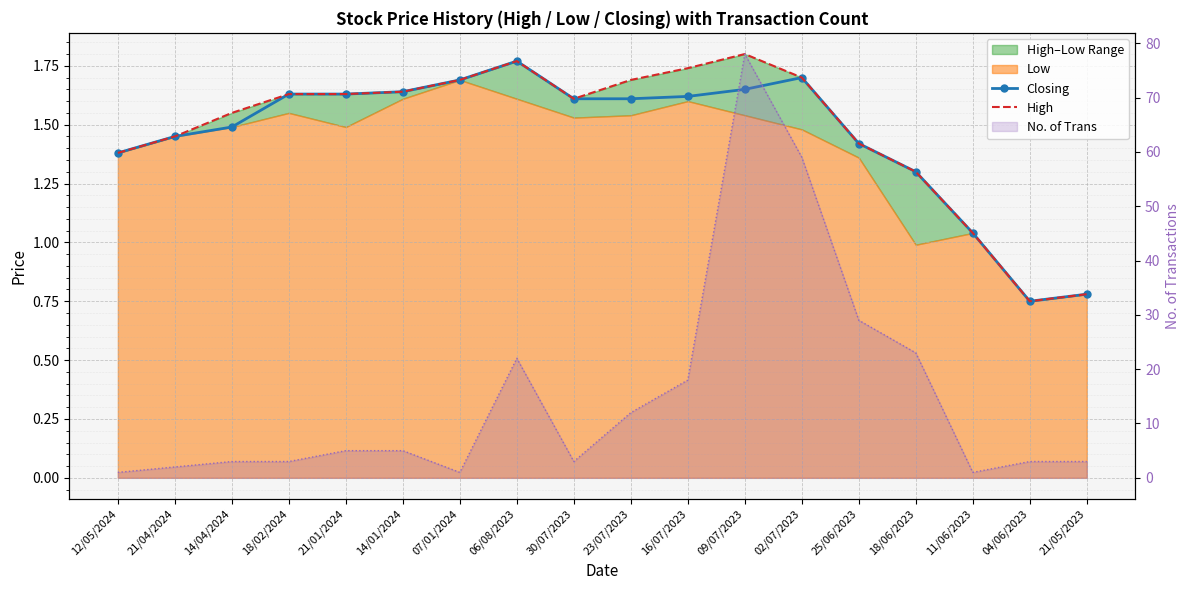

How many data points does each series have?

18